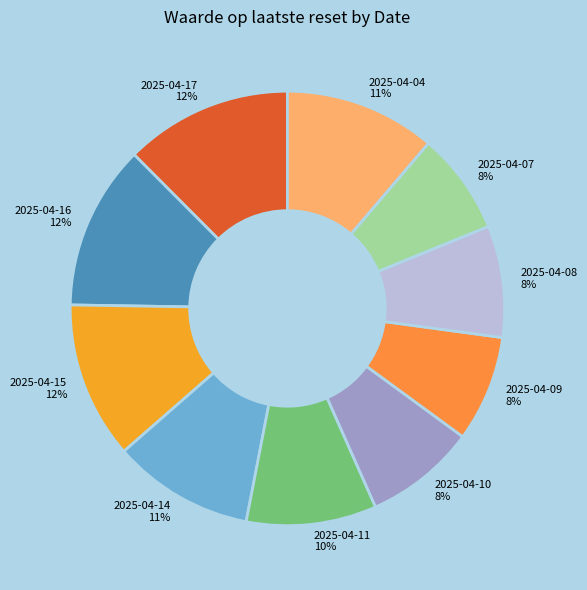

Is the sum of 2025-04-16 and 2025-04-04 greater than half?

No